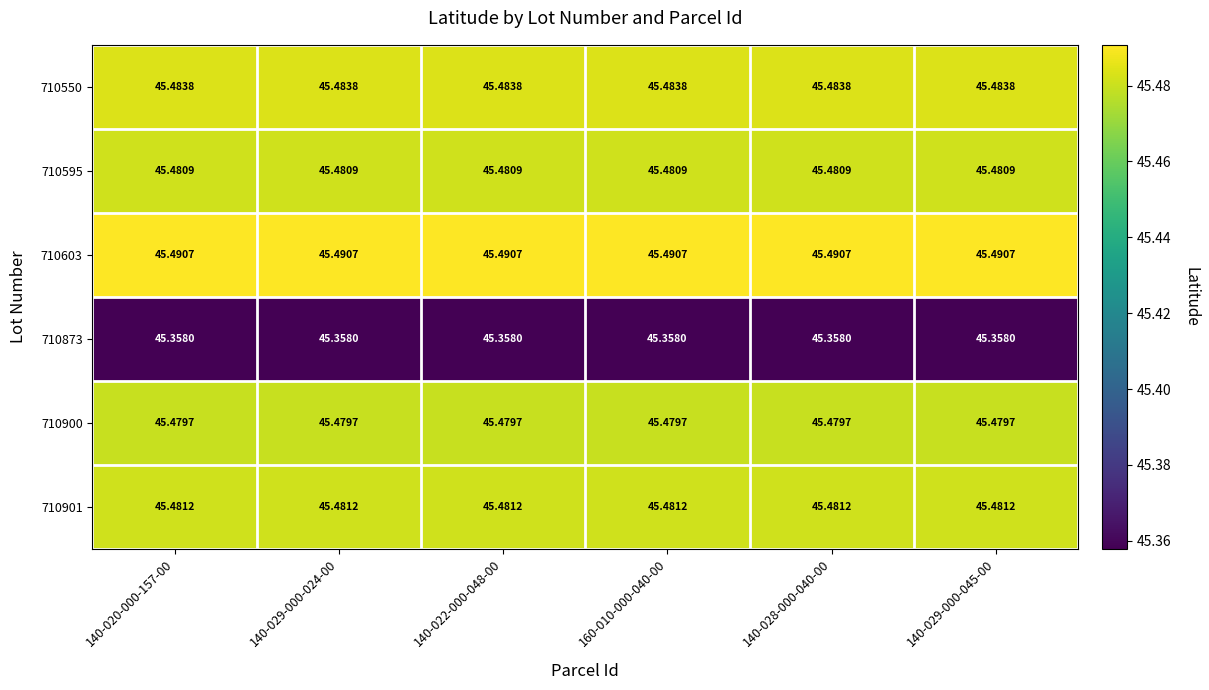

Rank the series at 140-022-000-048-00 from lowest to highest value.

710873, 710900, 710595, 710901, 710550, 710603